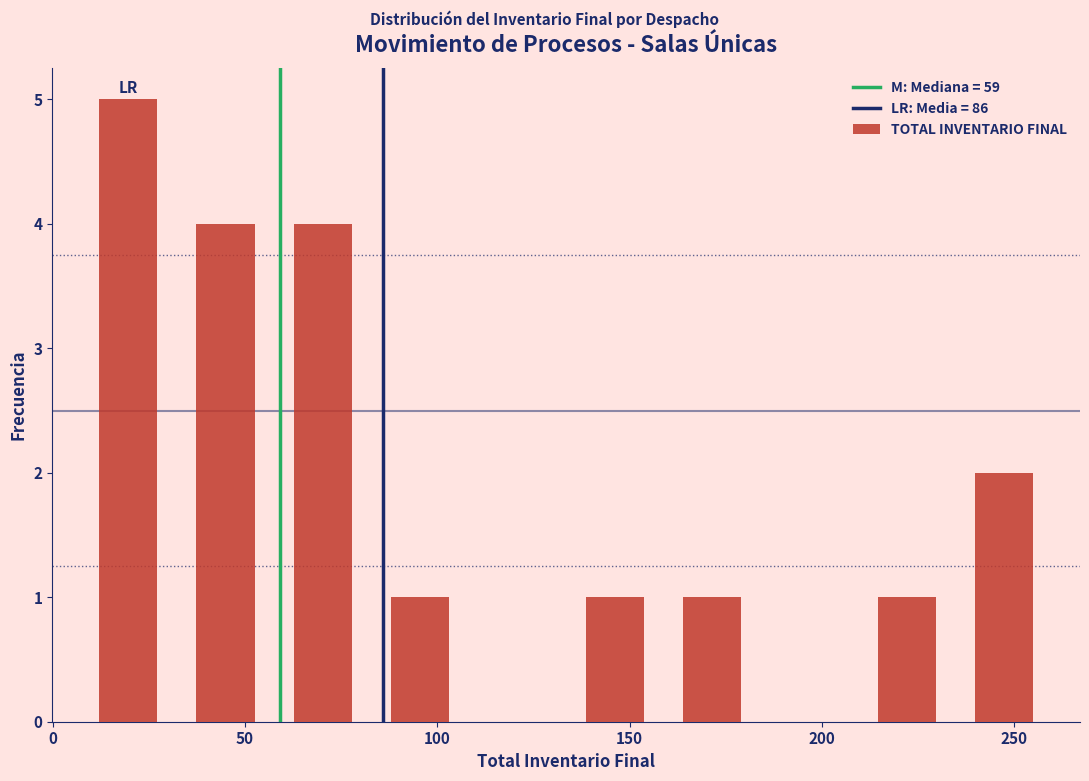

How tall is the bar that spans 210 to 235 on the x-axis? Neither the bar edges nor the heights are printed on the chart, so give them approximately, as read against the axes.

1